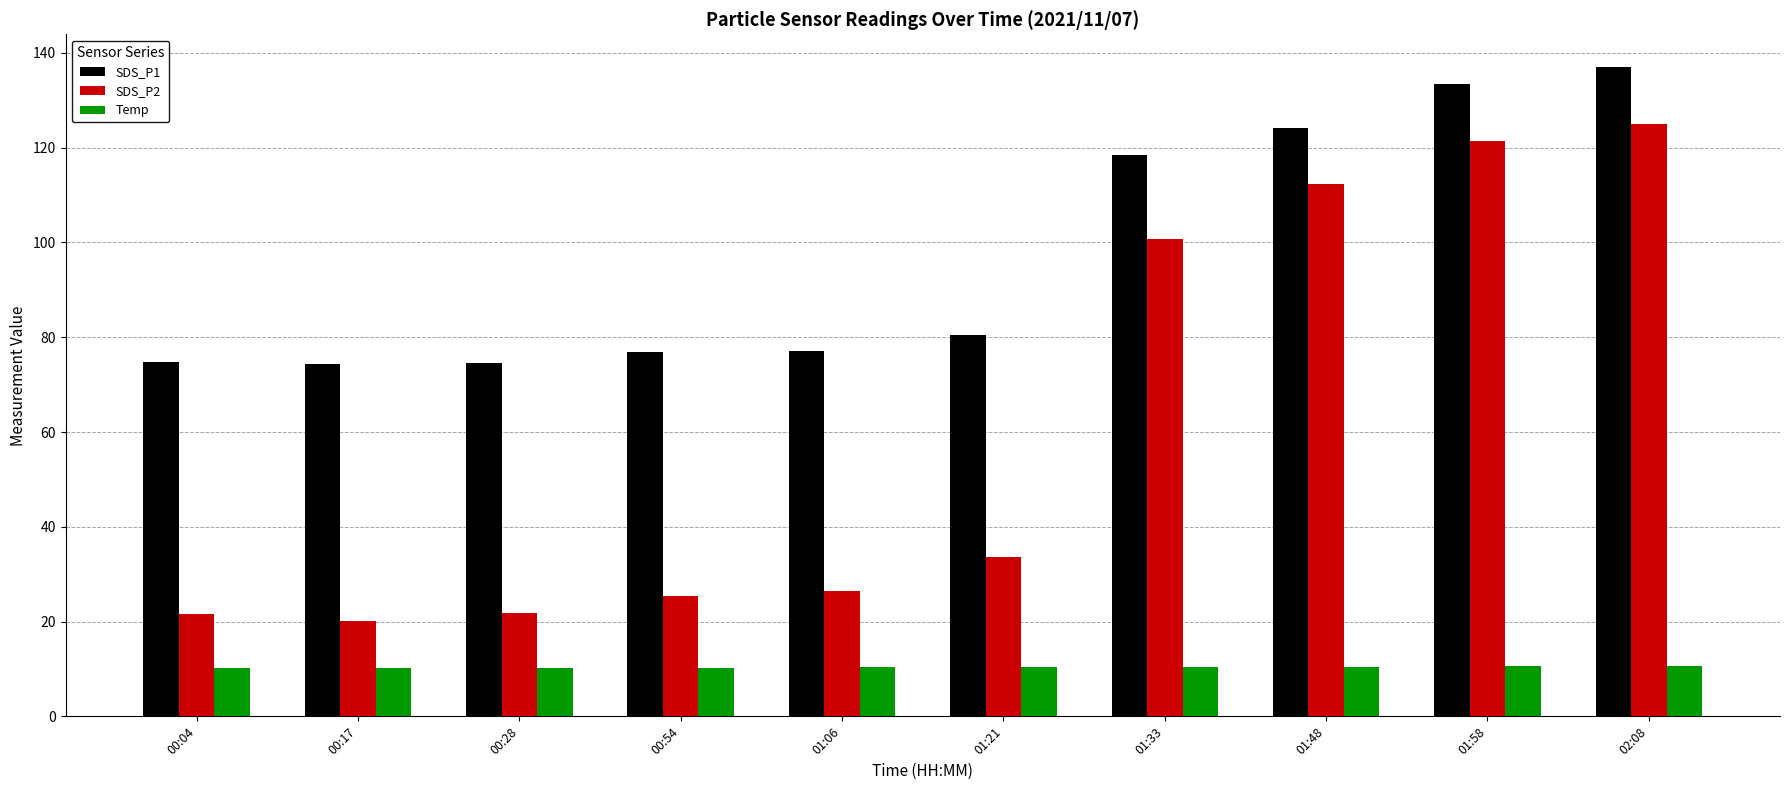

Is the value of Temp at 01:48 greater than the value of SDS_P1 at 00:04?

No